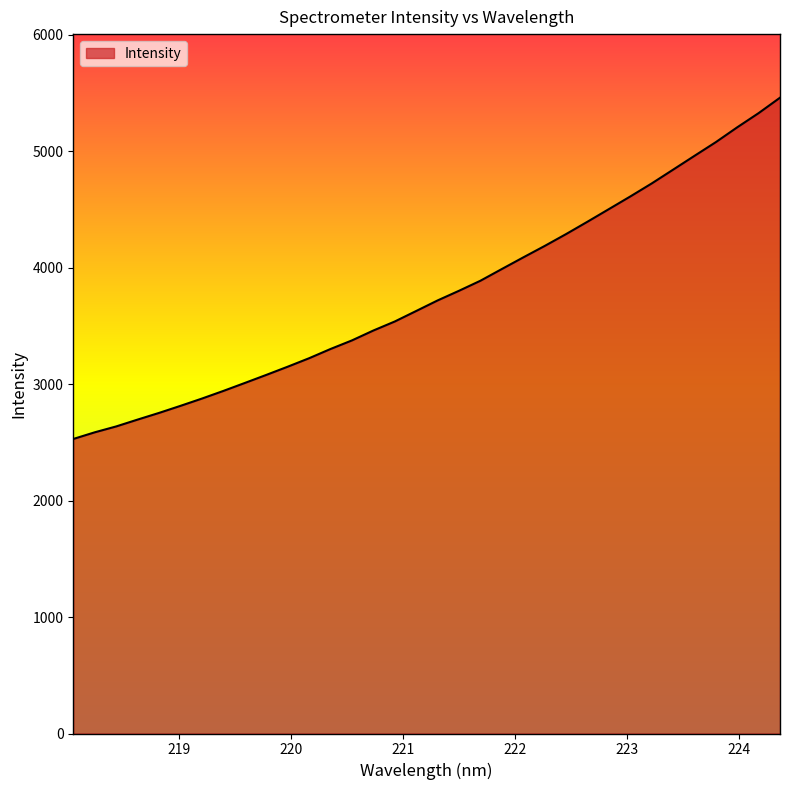

What is the smallest value displayed?

2529.6